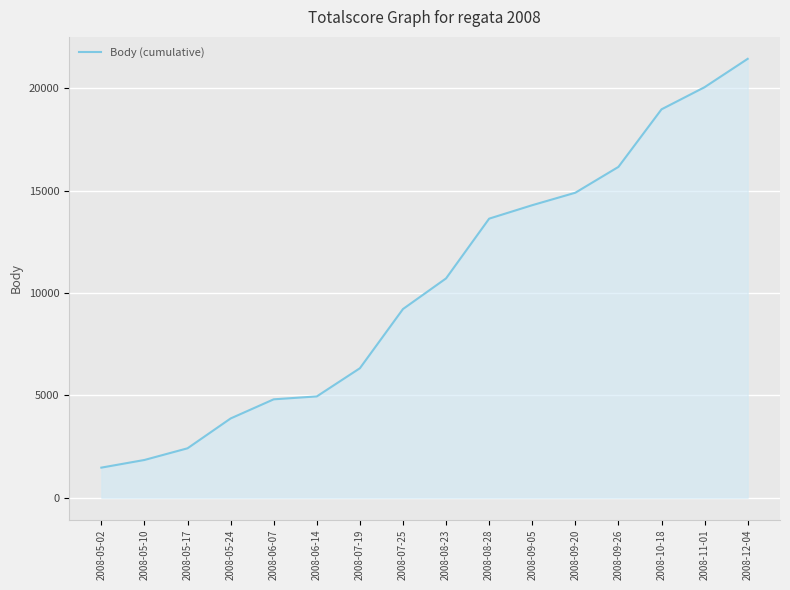

What is the smallest value displayed?

1469